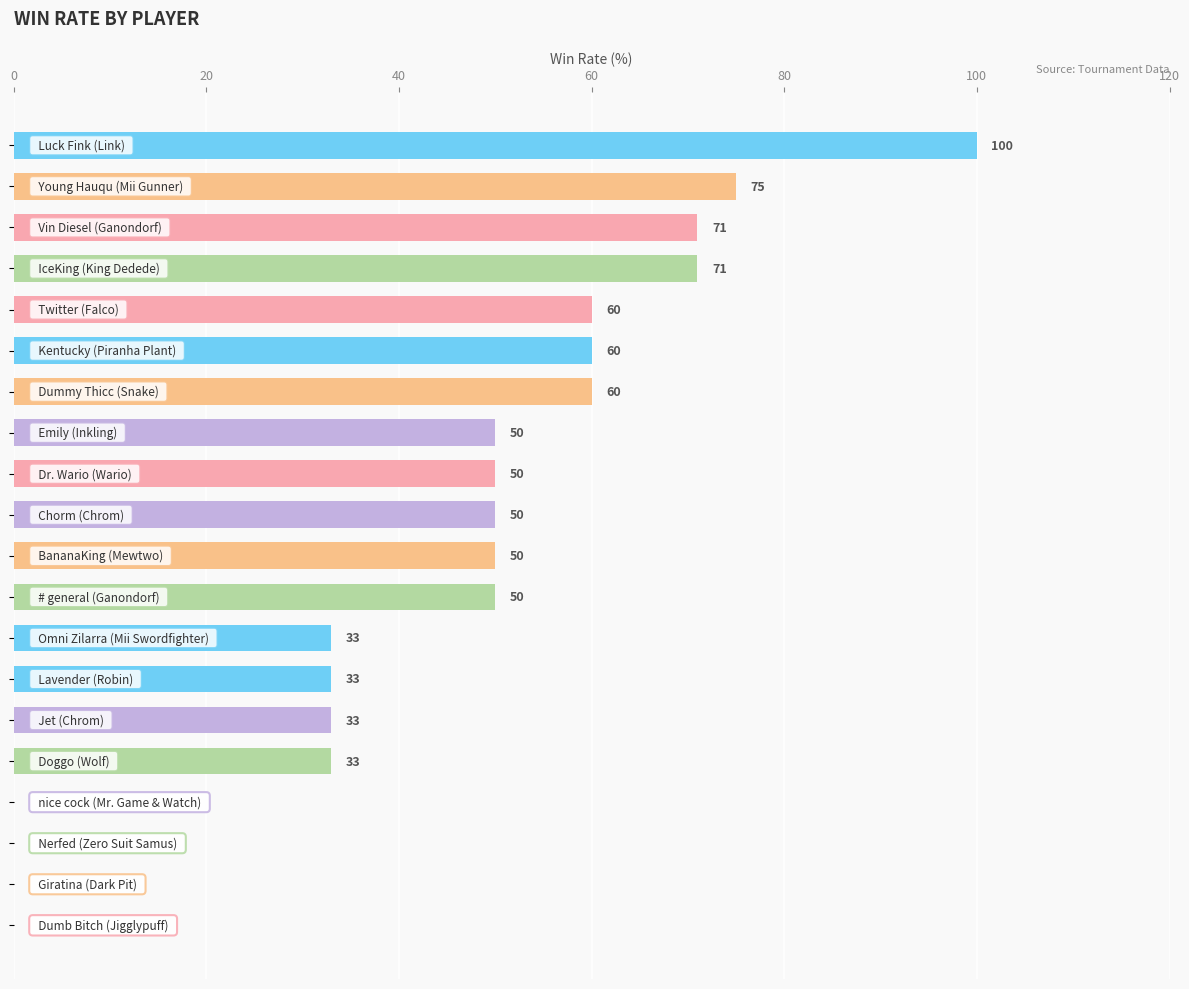

What is the greatest value displayed?

100